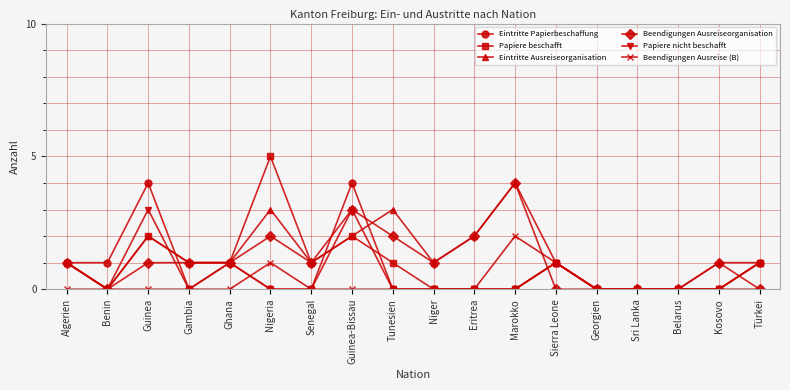

True or false: Papiere nicht beschafft has a value of 1 at Algerien.

True